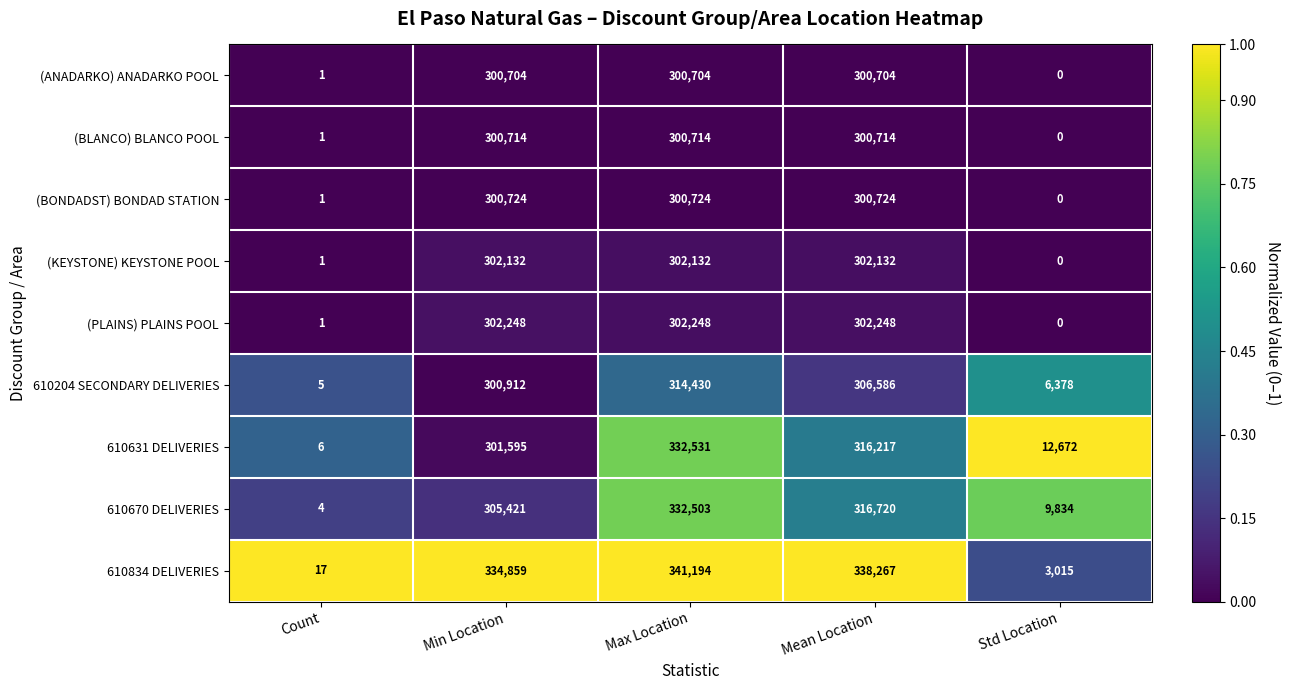

What is the sum of the (KEYSTONE) KEYSTONE POOL values at Max Location and Mean Location?

604264